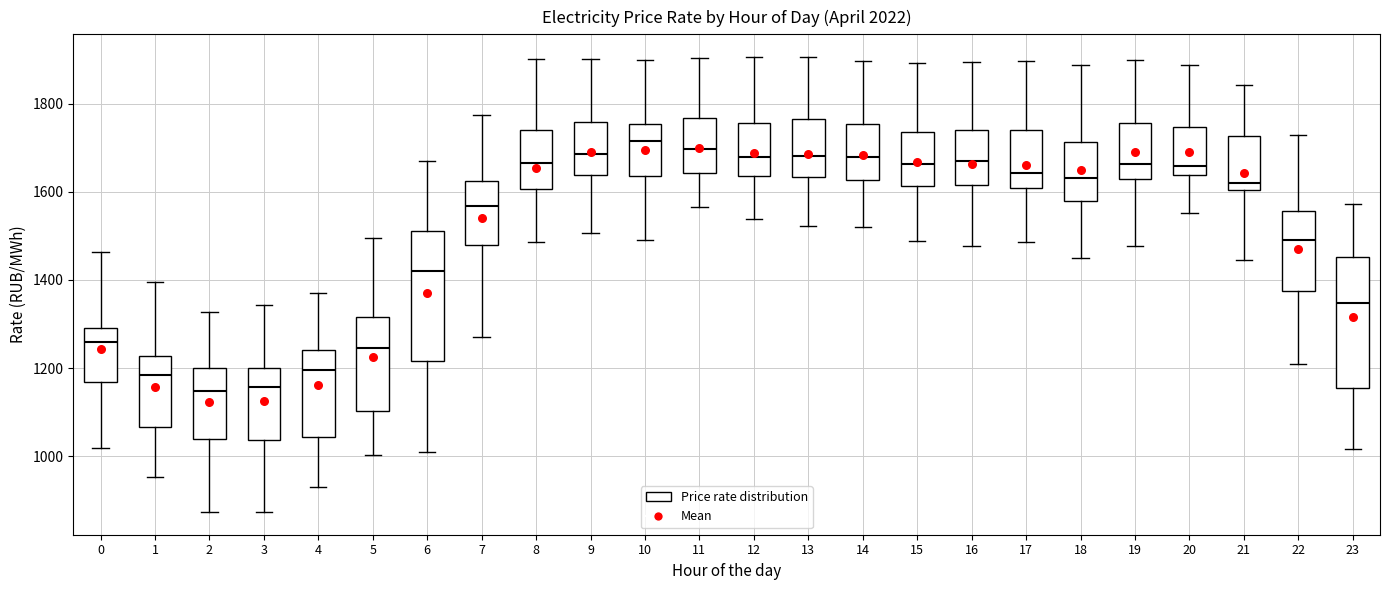

Reading left to right, read every box against the y-axis: the position of its median line, the range the box covers, and the ends of its whiskers. The values are not printed on the chart, so give them approximately, as read against the axis.

0: median 1260, box 1160 to 1300, whiskers 1020 to 1460
1: median 1180, box 1060 to 1220, whiskers 960 to 1400
2: median 1140, box 1040 to 1200, whiskers 880 to 1320
3: median 1160, box 1040 to 1200, whiskers 880 to 1340
4: median 1200, box 1040 to 1240, whiskers 940 to 1380
5: median 1240, box 1100 to 1320, whiskers 1000 to 1500
6: median 1420, box 1220 to 1520, whiskers 1000 to 1660
7: median 1560, box 1480 to 1620, whiskers 1280 to 1780
8: median 1660, box 1600 to 1740, whiskers 1480 to 1900
9: median 1680, box 1640 to 1760, whiskers 1500 to 1900
10: median 1720, box 1640 to 1760, whiskers 1500 to 1900
11: median 1700, box 1640 to 1760, whiskers 1560 to 1900
12: median 1680, box 1640 to 1760, whiskers 1540 to 1900
13: median 1680, box 1640 to 1760, whiskers 1520 to 1900
14: median 1680, box 1620 to 1760, whiskers 1520 to 1900
15: median 1660, box 1620 to 1740, whiskers 1480 to 1900
16: median 1660, box 1620 to 1740, whiskers 1480 to 1900
17: median 1640, box 1600 to 1740, whiskers 1480 to 1900
18: median 1640, box 1580 to 1720, whiskers 1440 to 1880
19: median 1660, box 1620 to 1760, whiskers 1480 to 1900
20: median 1660, box 1640 to 1740, whiskers 1560 to 1880
21: median 1620, box 1600 to 1720, whiskers 1440 to 1840
22: median 1500, box 1380 to 1560, whiskers 1200 to 1720
23: median 1340, box 1160 to 1460, whiskers 1020 to 1580